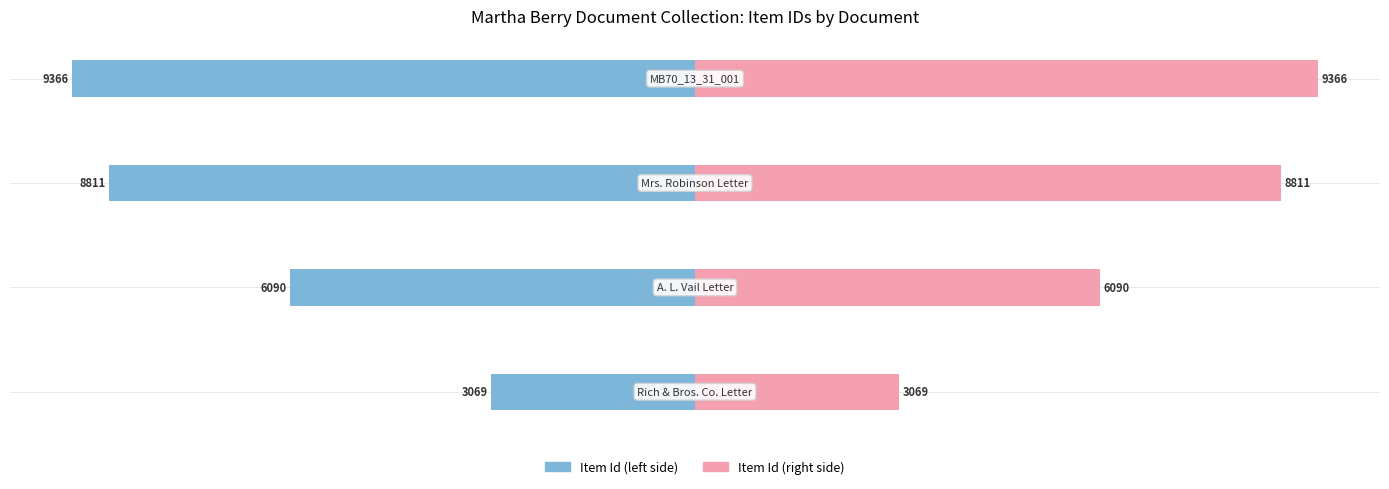

Between −12.5 and −7.5, which series saw the biggest shift?

Item Id (left)